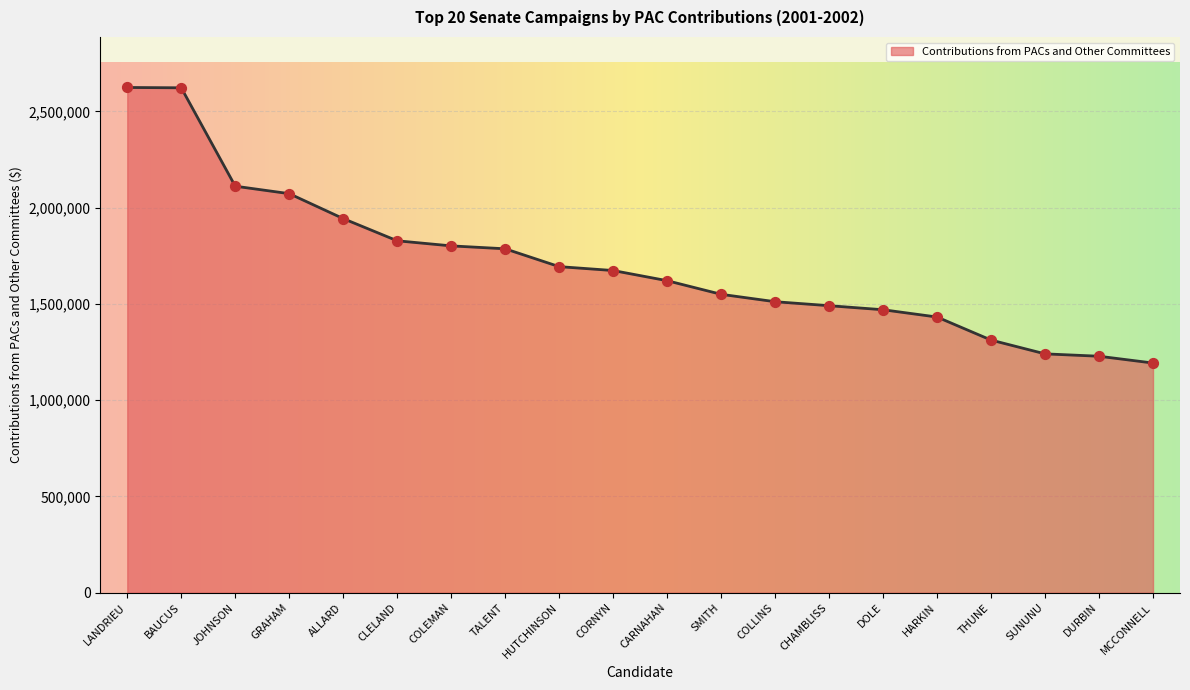

What is the ratio of the value at COLEMAN to the value at HARKIN?

1.3